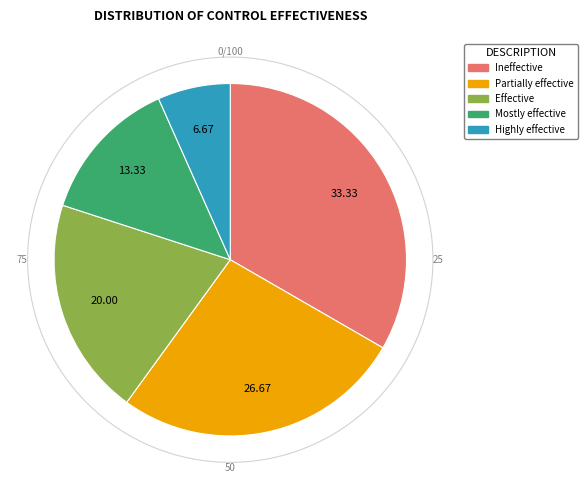

Is there a majority slice in this chart?

No